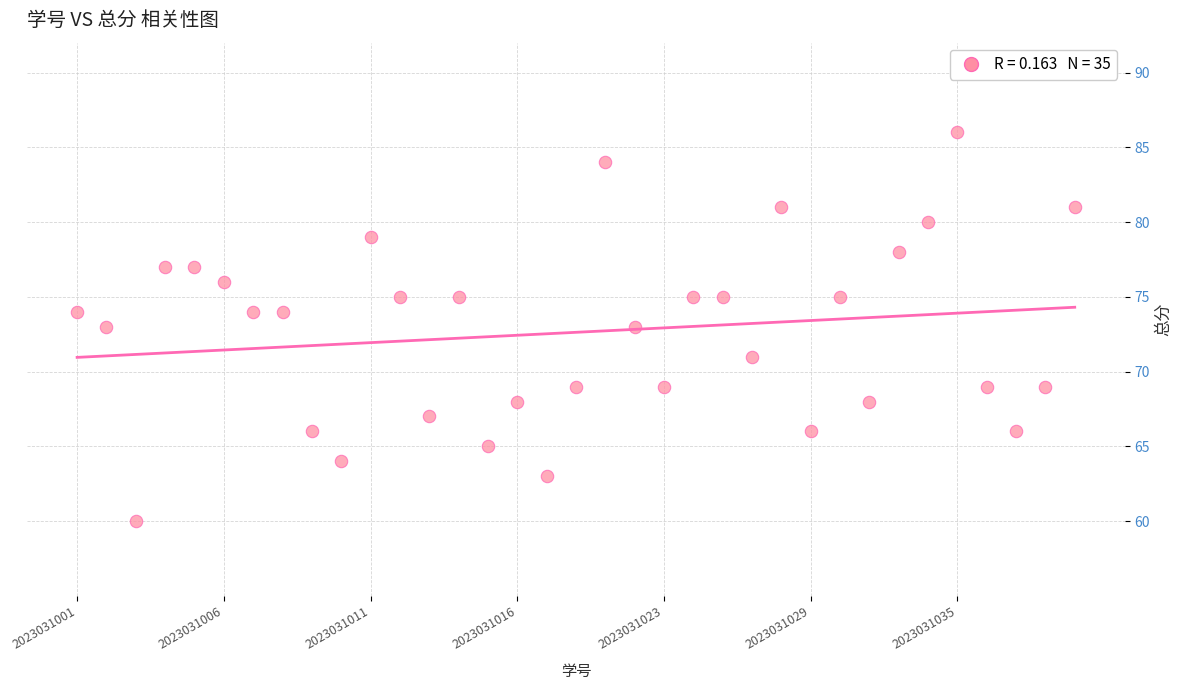

What is the range of Y values (max minus min)?

26